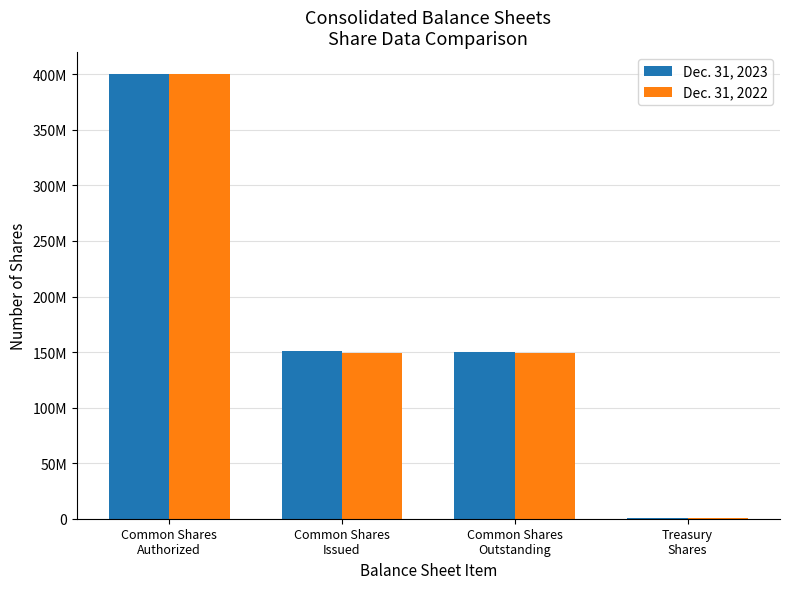

What is the total value across all series at Common Shares
Outstanding?

299500693